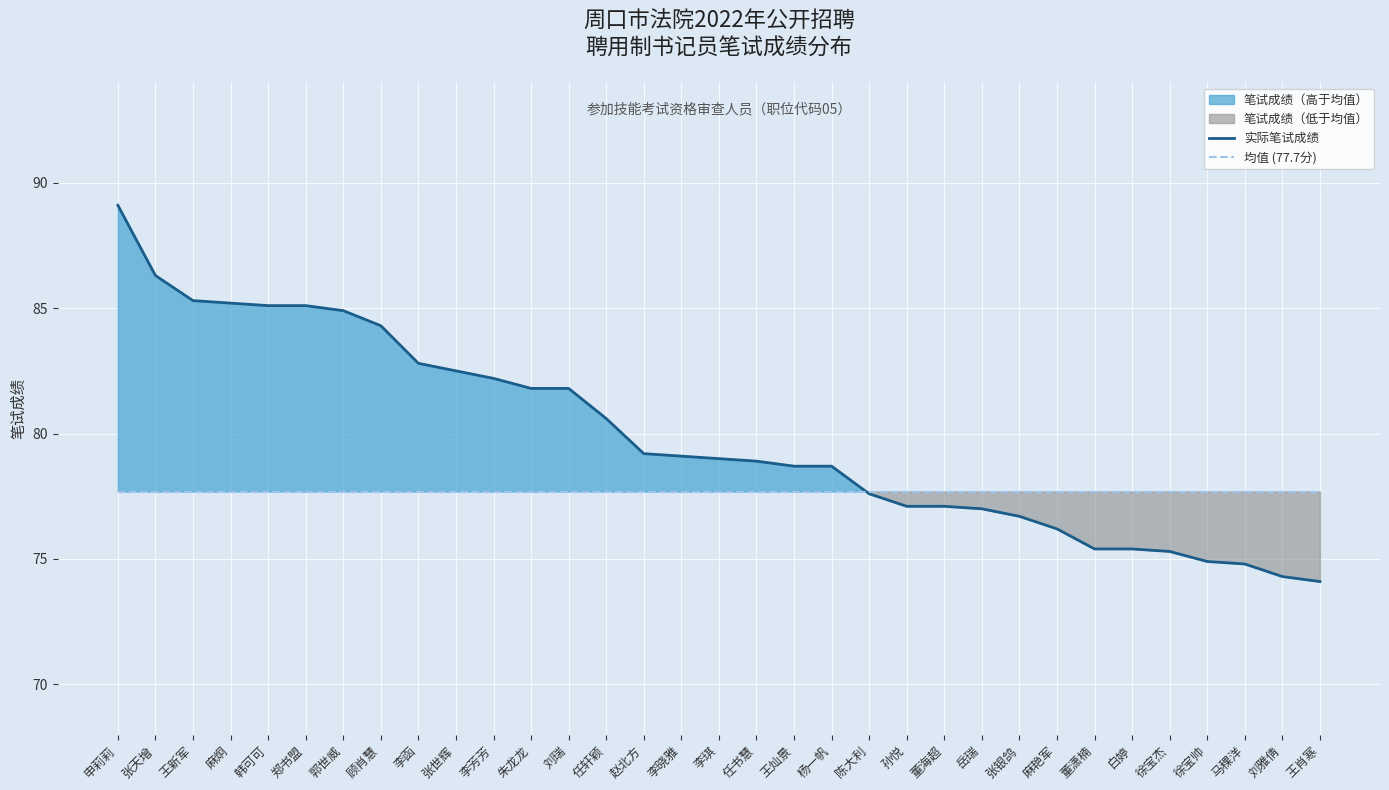

Between which two adjacent categories do 均值 (77.7分) and 实际笔试成绩 first intersect?

杨一帆 and 陈大利